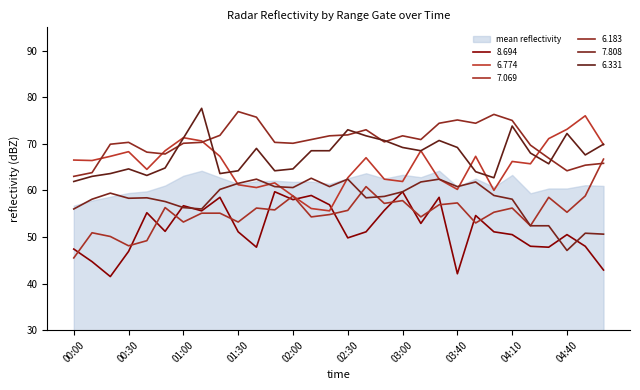

Rank the series at 02:20 from lowest to highest value.

  7.069,   6.774,   8.694,   7.808,   6.331,   6.183